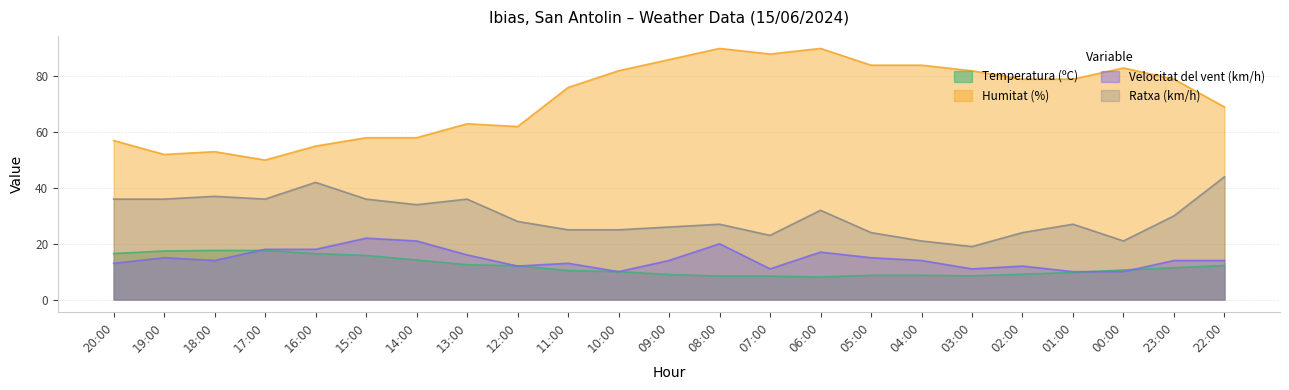

How many data points does each series have?

23